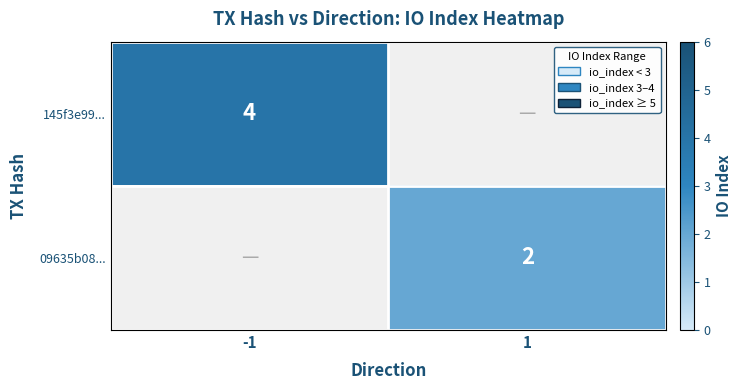

Count the number of categories in the chart.

2